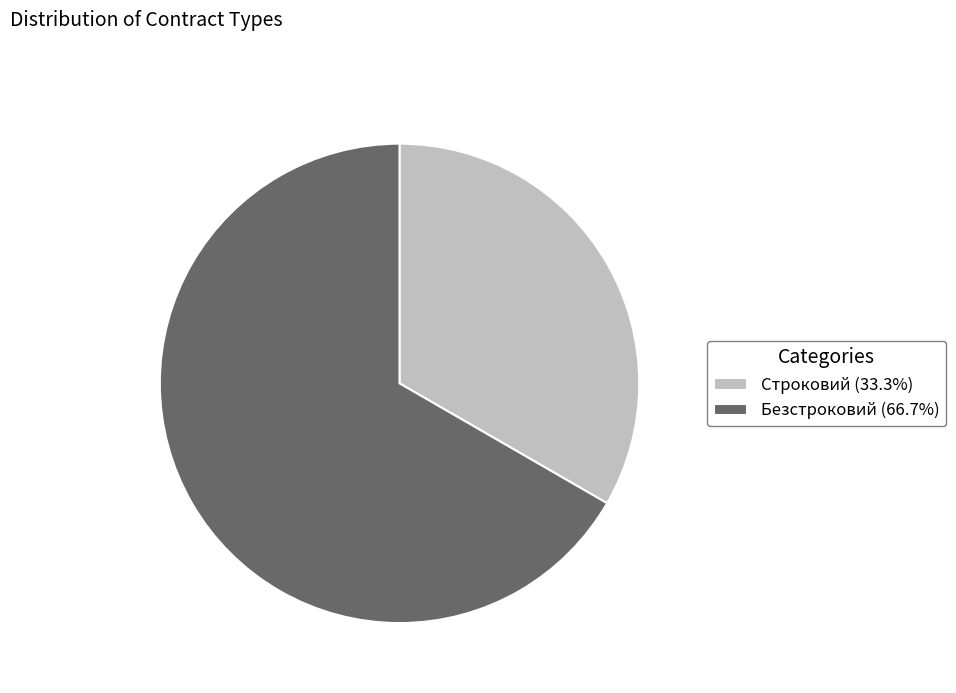

Is the sum of Безстроковий and Строковий greater than half?

Yes